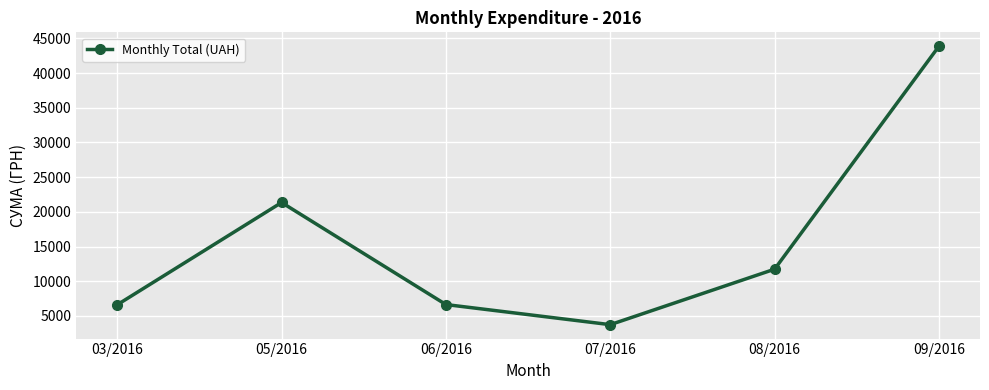

True or false: the data has more than 2 interior local peaks.

False